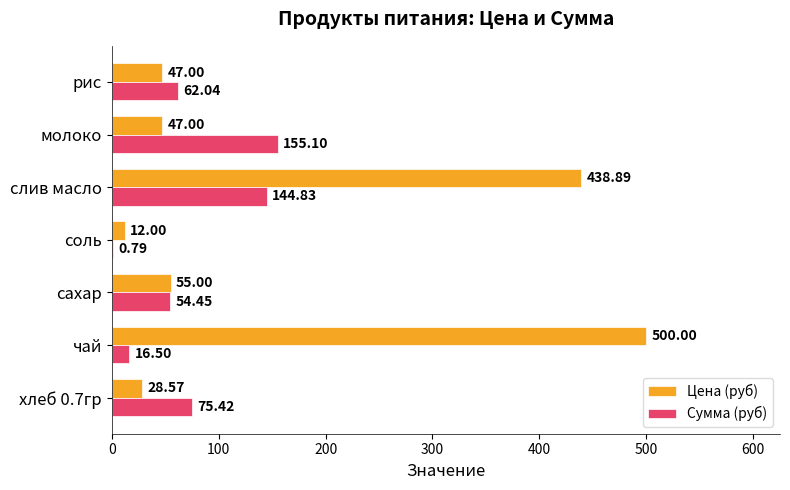

At which label does Цена (руб) reach its peak?

чай